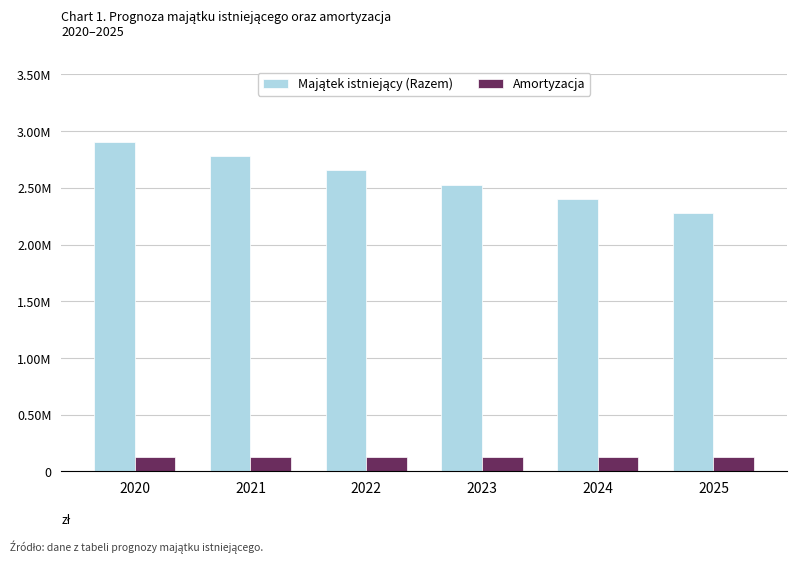

Are the bars grouped side by side (vs. stacked)?

Yes